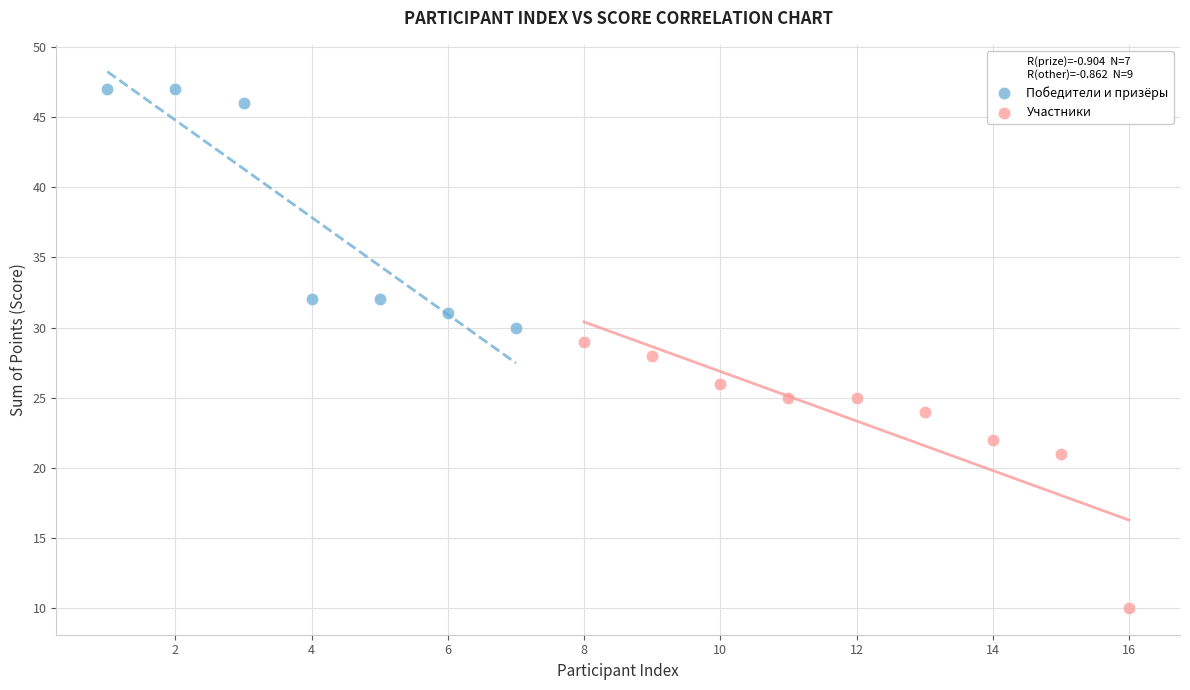

Which series has the widest spread of Y values?

Участники